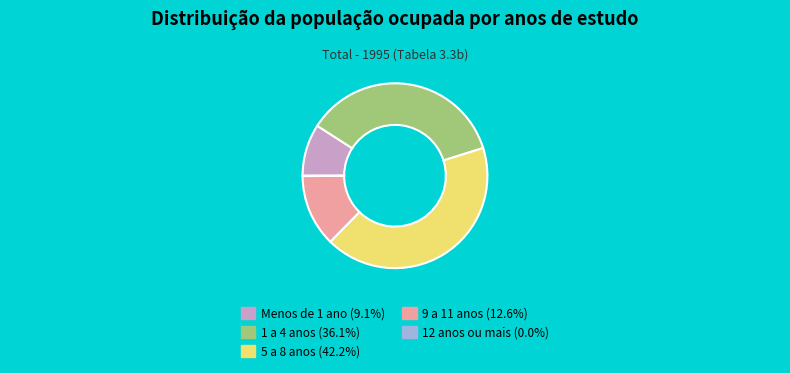

Is there a majority slice in this chart?

No